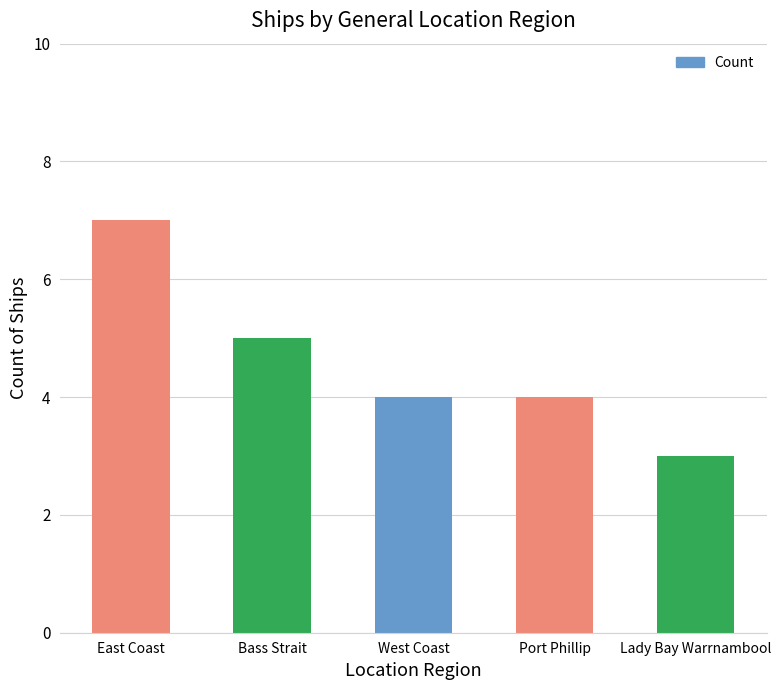

How many bars are there in total?

5